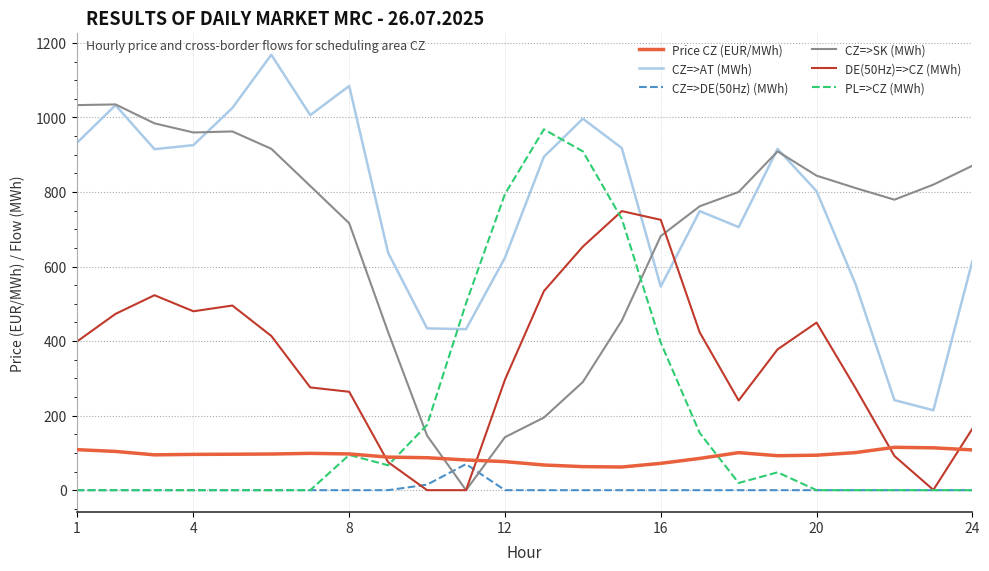

True or false: CZ=>DE(50Hz) (MWh) and CZ=>AT (MWh) cross at least once.

False